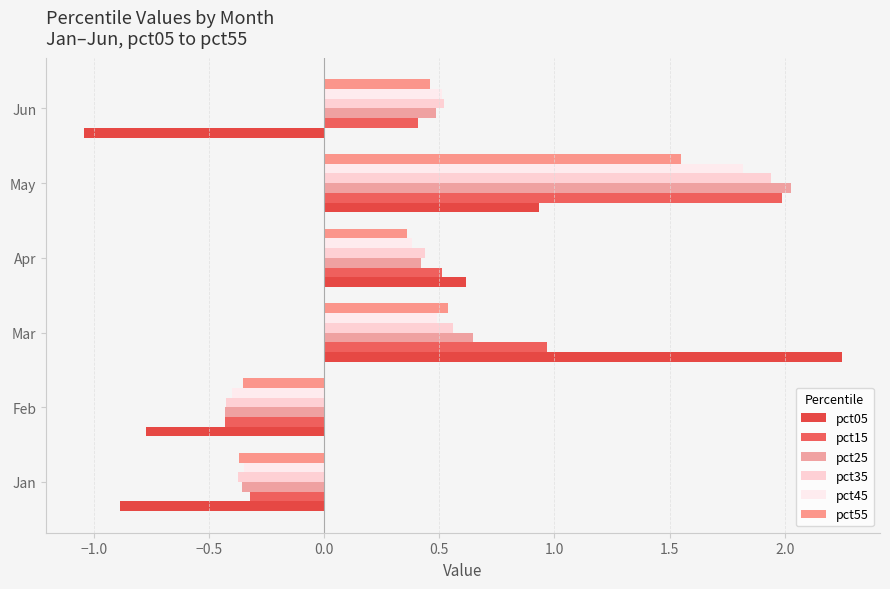

Rank the series by their maximum value, from highest to lowest.

pct05, pct25, pct15, pct35, pct45, pct55